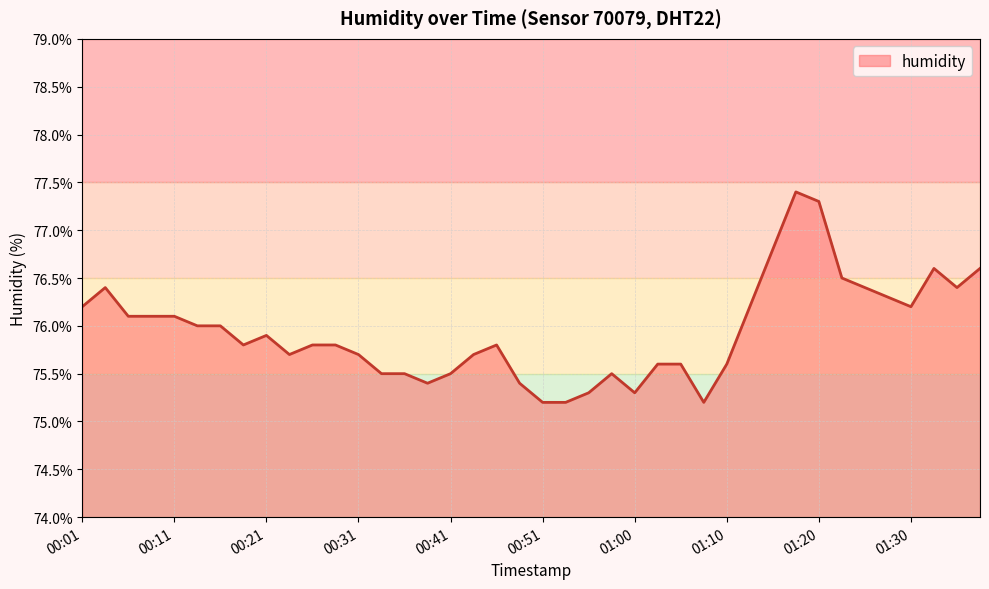

What is the greatest value displayed?

77.4